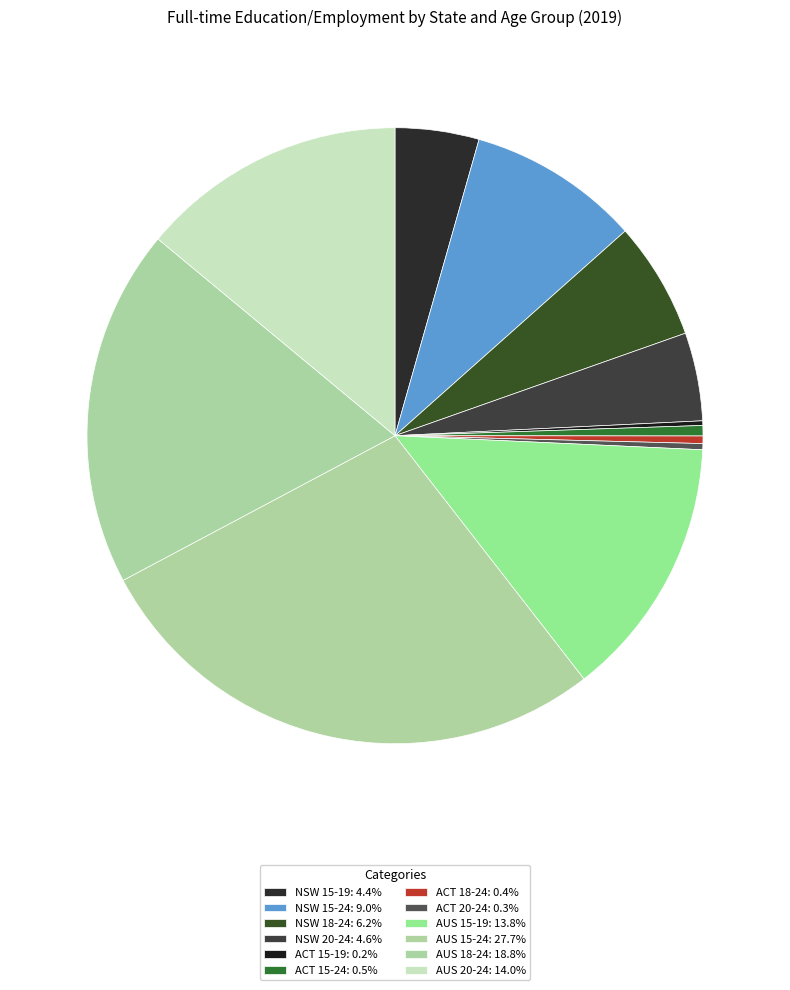

Is it true that AUS 15-19 is 14% of the pie?

True